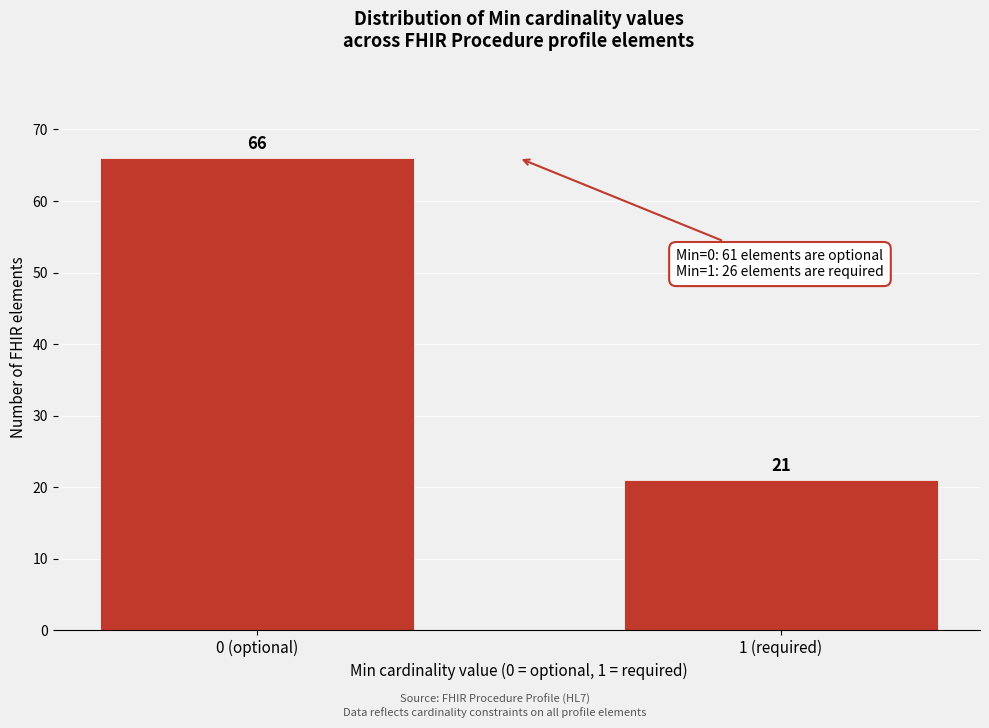

Reading left to right, transcribe all the data shown in this chart.

0 (optional)=66	1 (required)=21